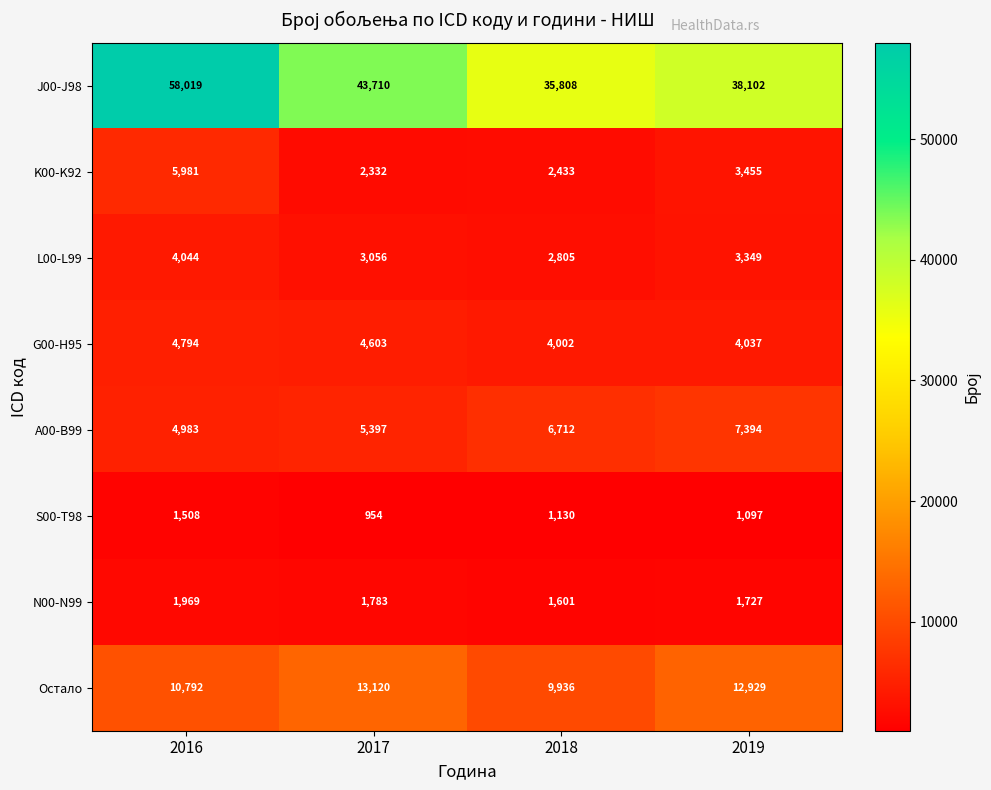

Which series has the largest total across all categories?

J00-J98